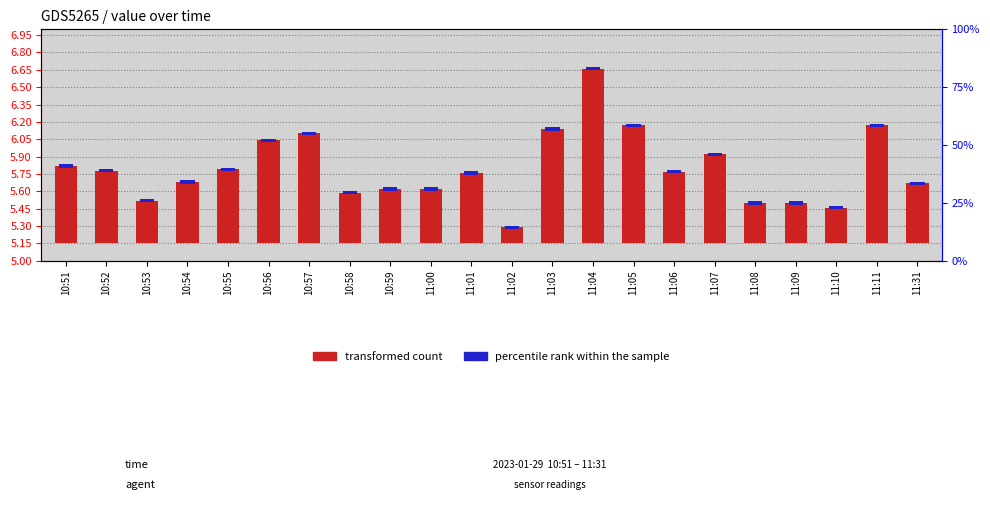

Reading right to left, list all the values displayed in this chart.

11:31=0.5	11:11=1.0	11:10=0.3	11:09=0.3	11:08=0.3	11:07=0.8	11:06=0.6	11:05=1.0	11:04=1.5	11:03=1.0	11:02=0.1	11:01=0.6	11:00=0.5	10:59=0.5	10:58=0.4	10:57=0.9	10:56=0.9	10:55=0.6	10:54=0.5	10:53=0.4	10:52=0.6	10:51=0.7